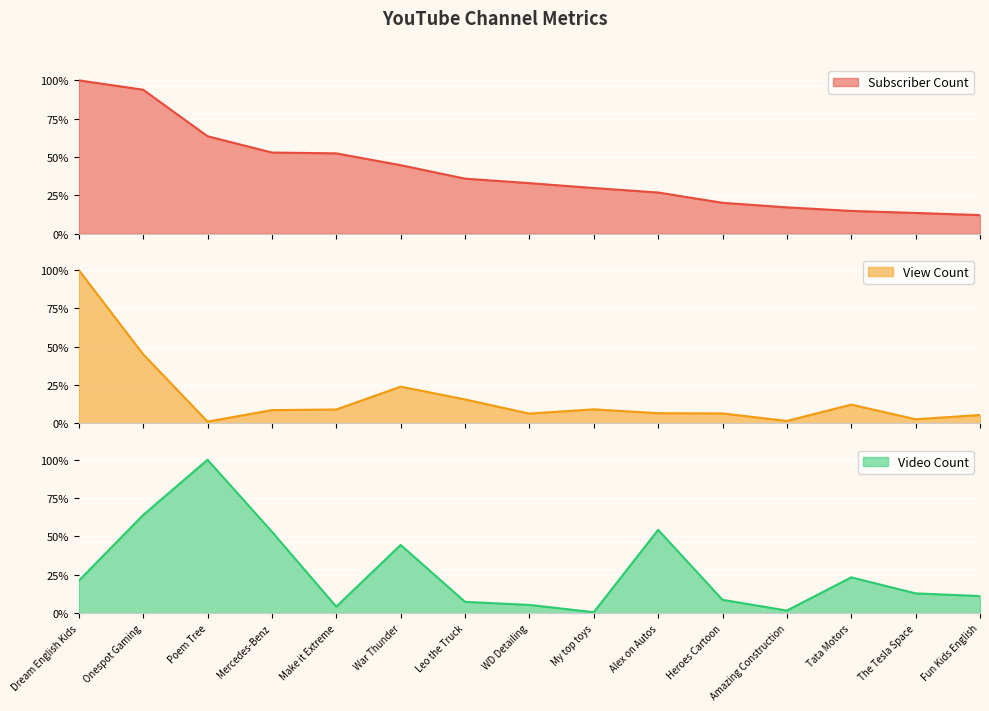

What is the approximate value of Subscriber Count at WD Detailing?

33.0